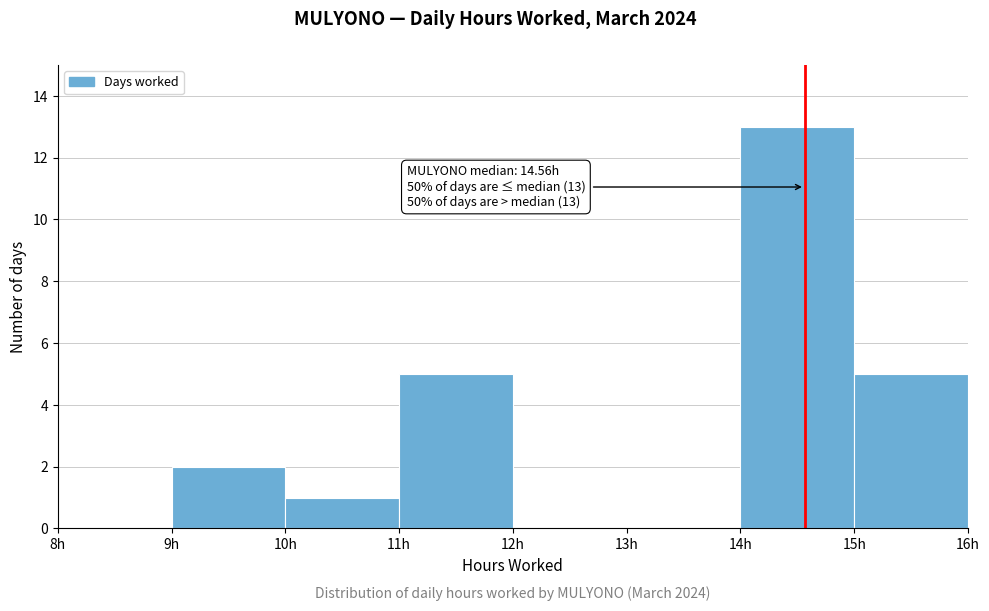

Which range on the x-axis has the tallest bar?

14 to 15